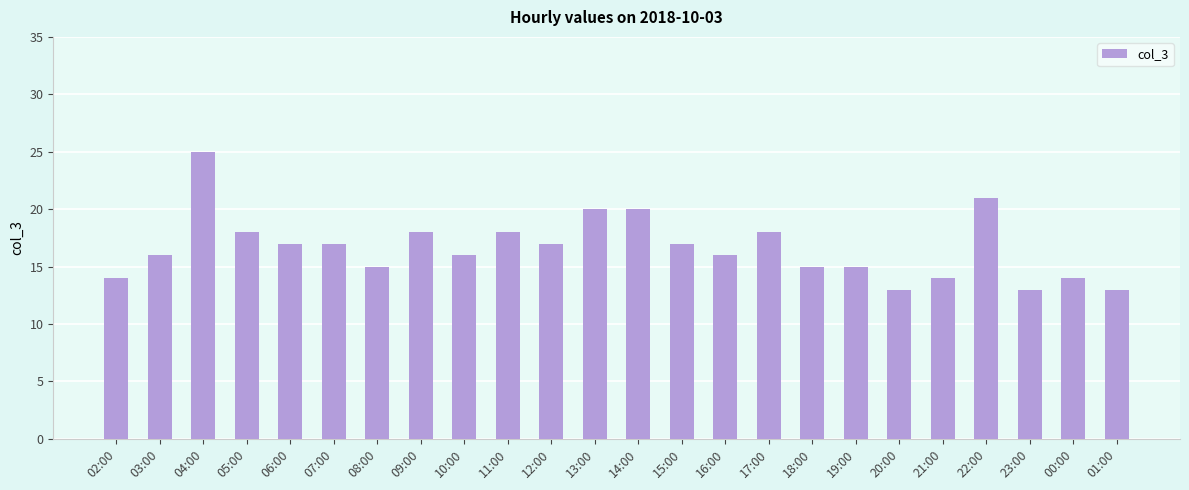

Reading right to left, what are all the values shown in this chart?

13	14	13	21	14	13	15	15	18	16	17	20	20	17	18	16	18	15	17	17	18	25	16	14